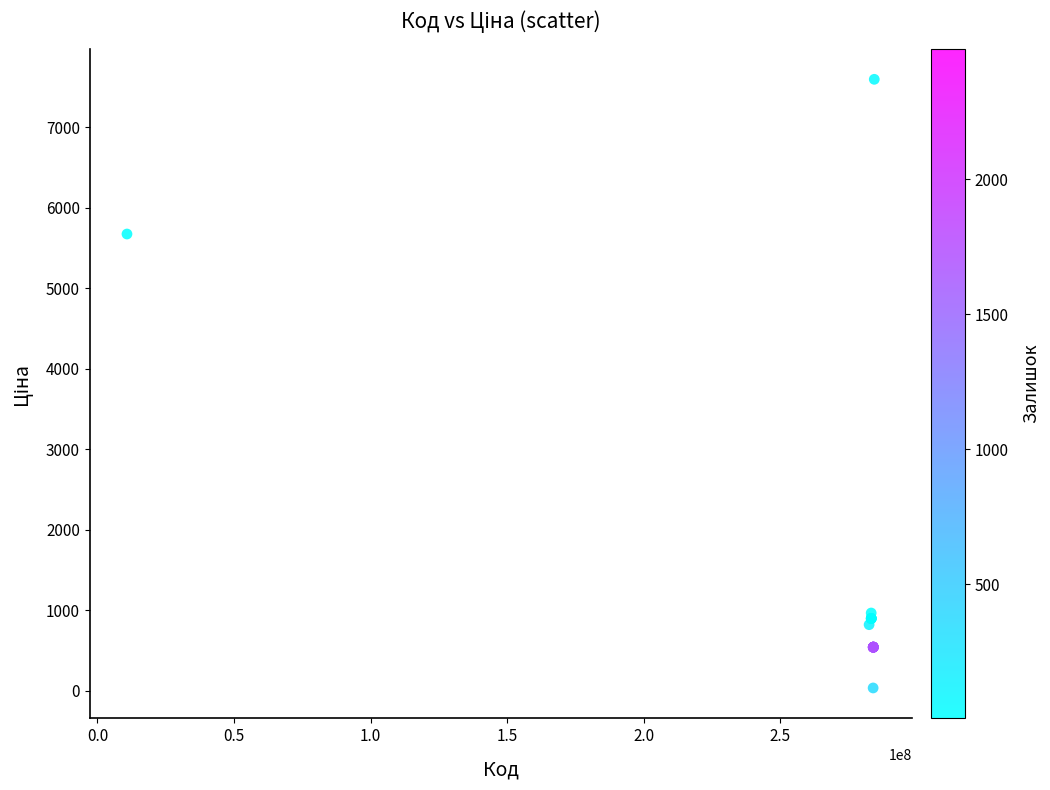

What Y value in the scatter plot is closest to 3814?

5673.8